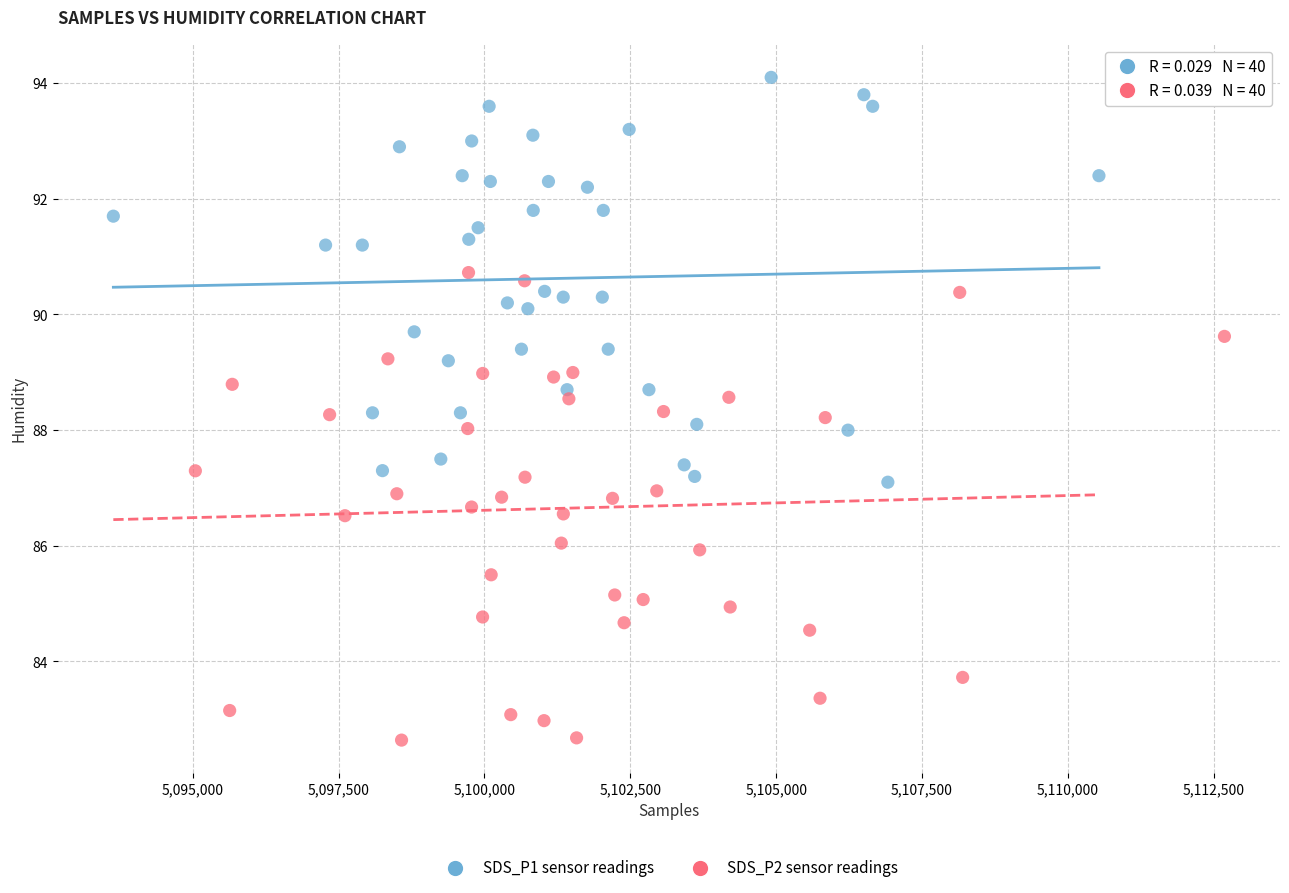

Which series contains the highest Y value?

SDS_P1 sensor readings